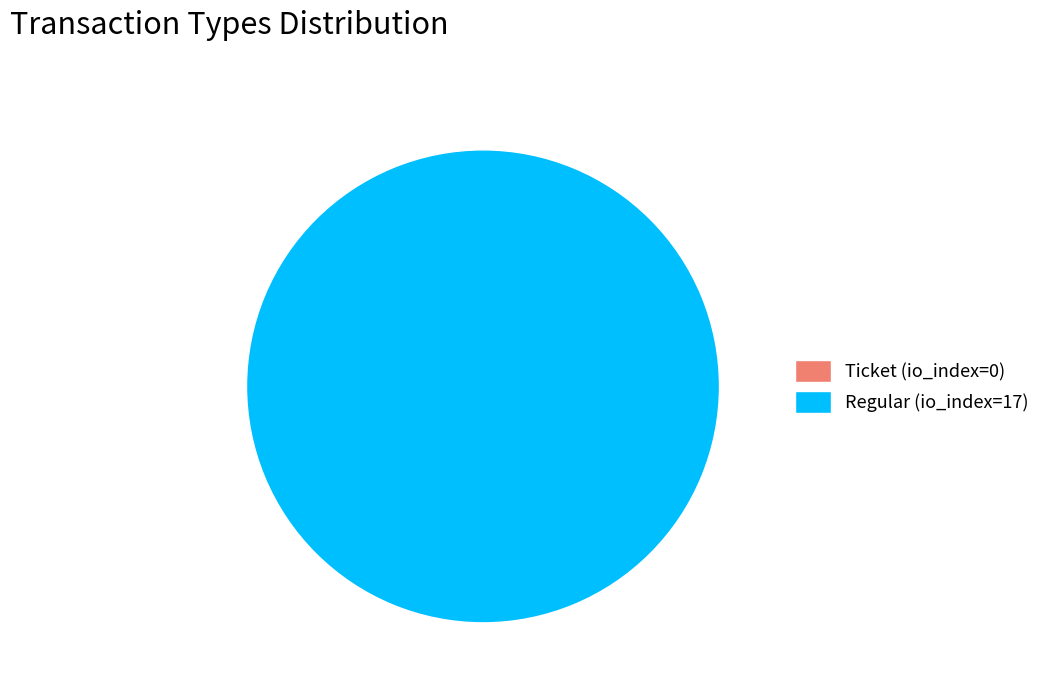

Do Ticket (io_index=0) and Regular (io_index=17) together represent more than half of the pie?

Yes